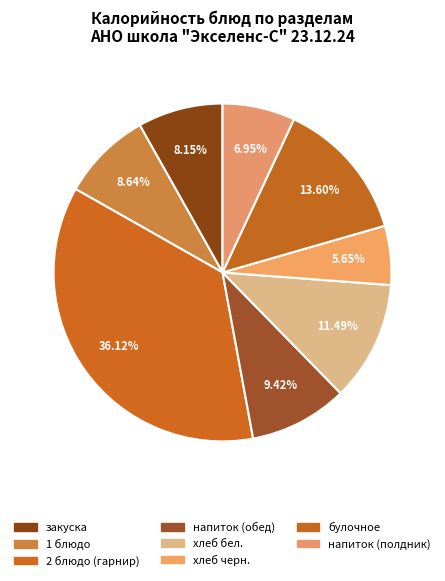

How many slices are in this pie chart?

8